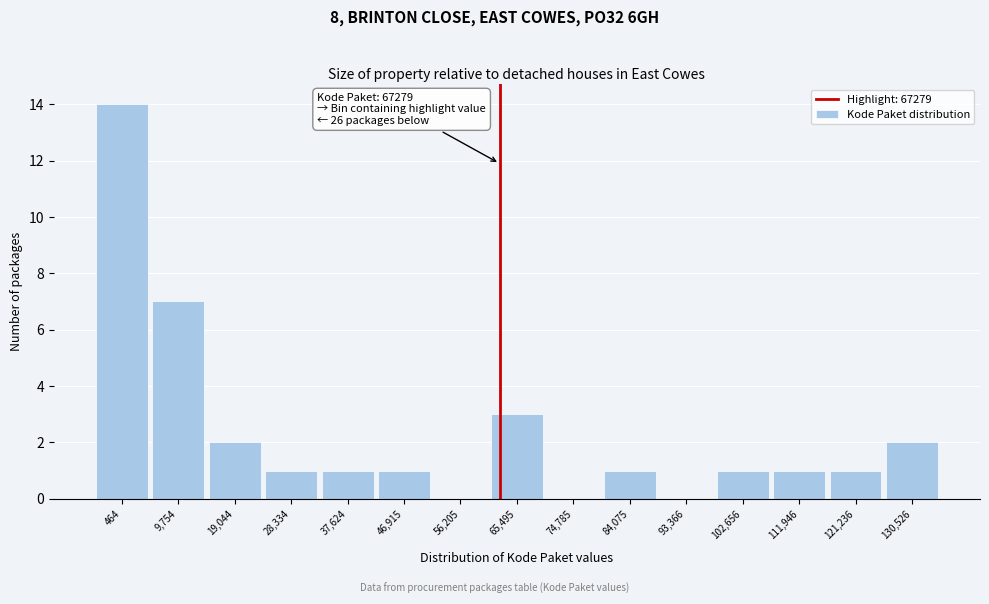

Reading right to left, extract all data points from this chart.

130,526=2	121,236=1	111,946=1	102,656=1	93,366=0	84,075=1	74,785=0	65,495=3	56,205=0	46,915=1	37,624=1	28,334=1	19,044=2	9,754=7	464=14